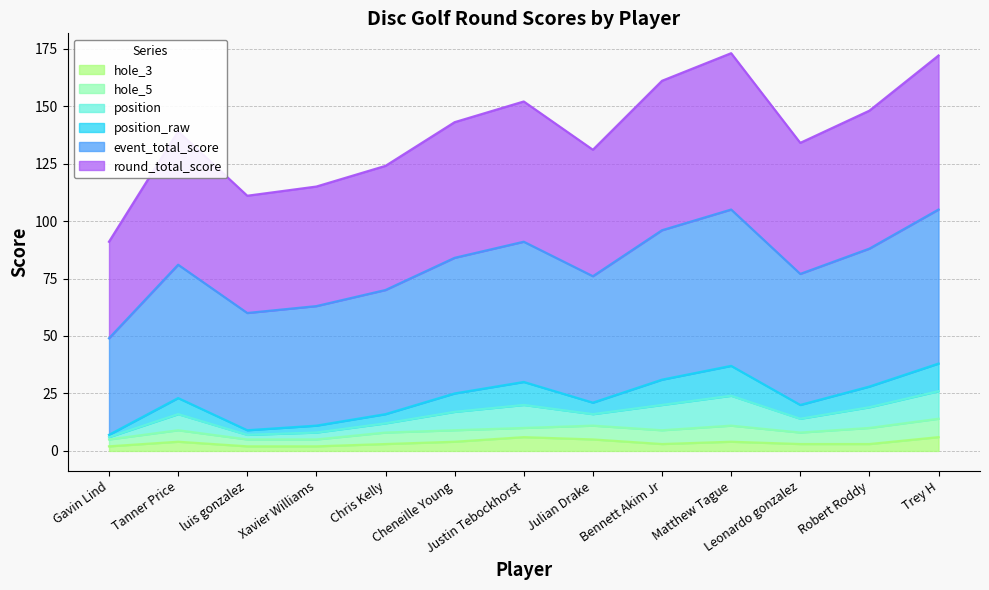

What is the spread (max minus min) of values at luis gonzalez?

109